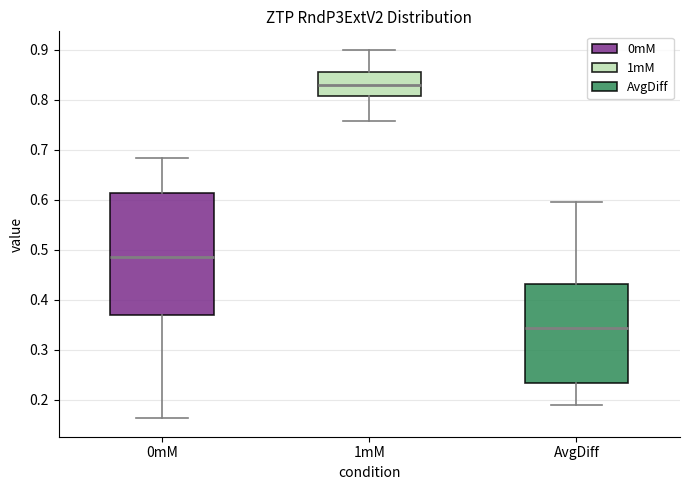

Where does the lower whisker of the box for AvgDiff end on the y-axis? The values are not printed on the chart, so give them approximately, as read against the axis.

0.19